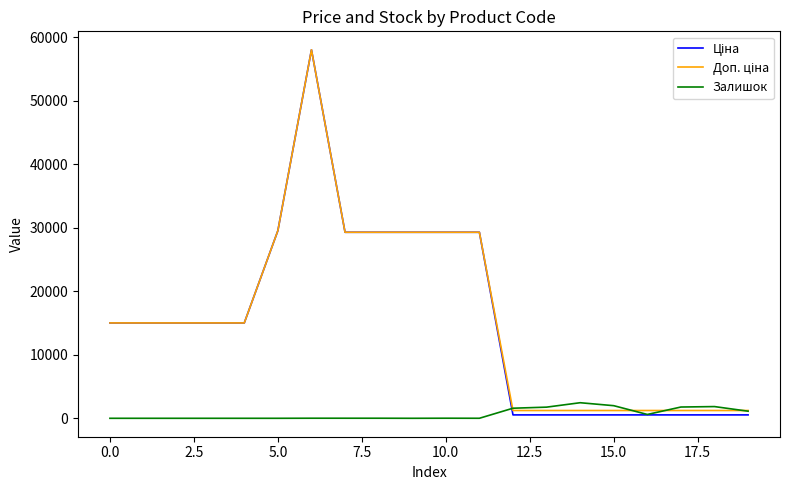

What is the maximum value shown in the chart?

58037.0